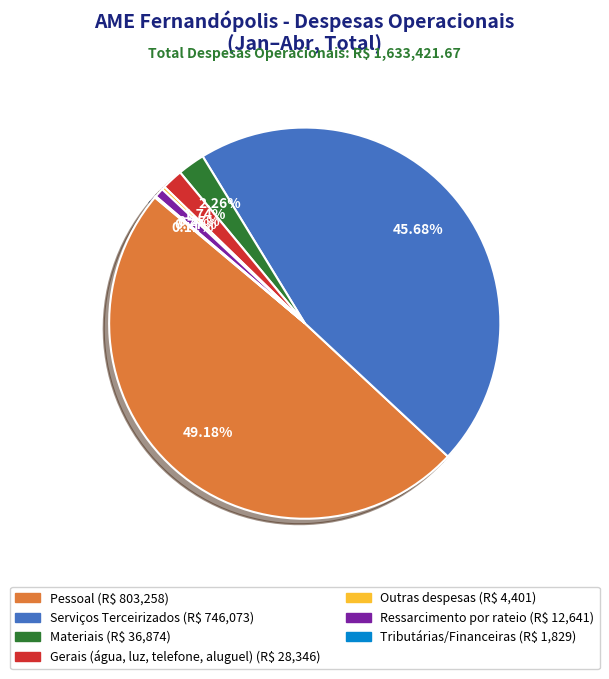

Which slice is the largest?

Pessoal